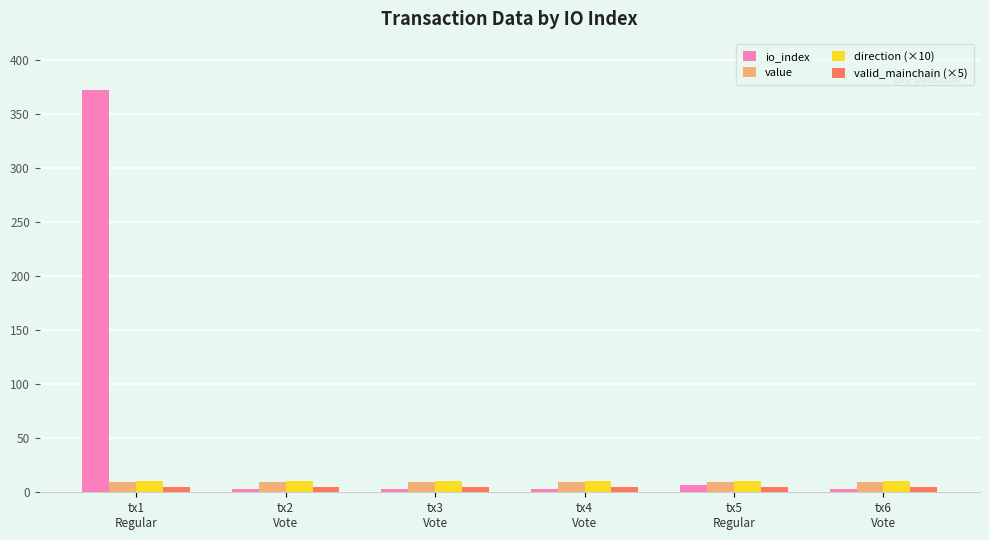

What is the label of the 5th bar from the left?

tx5
Regular